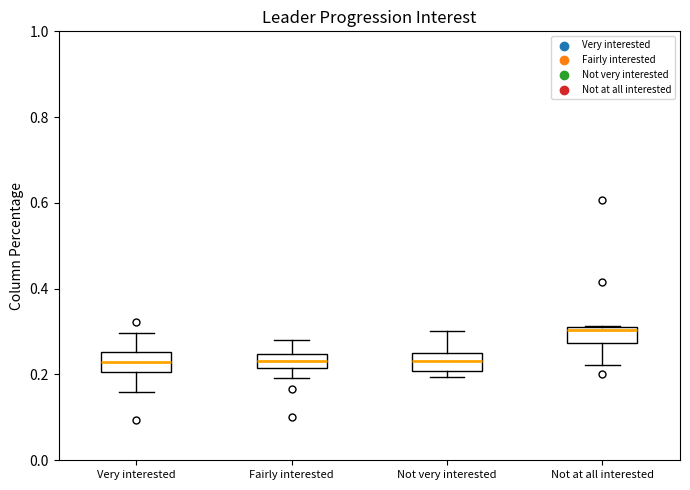

Where is the upper edge of the box for Fairly interested on the y-axis? The values are not printed on the chart, so give them approximately, as read against the axis.

0.24